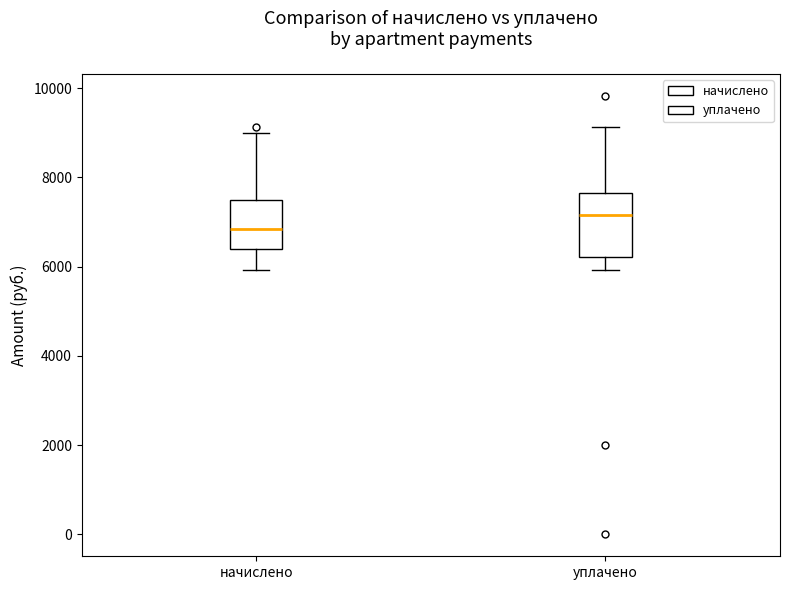

Which box has the lowest median line?

начислено